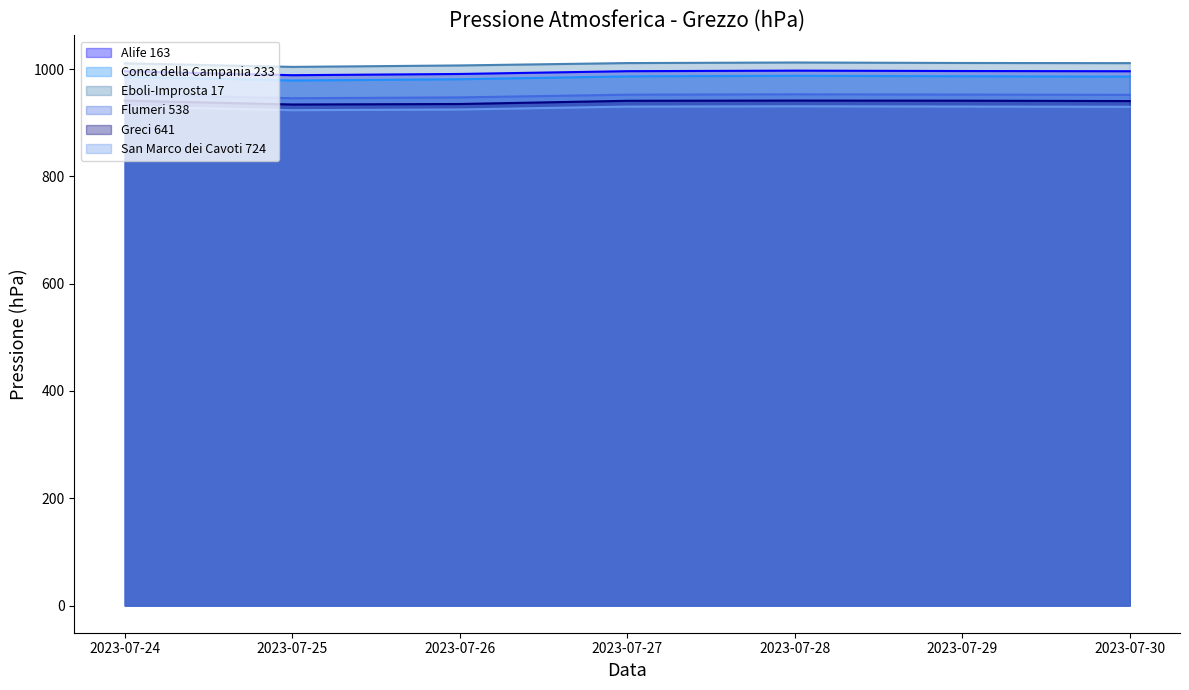

At which label is Greci 641 closest to 937?

2023-07-26